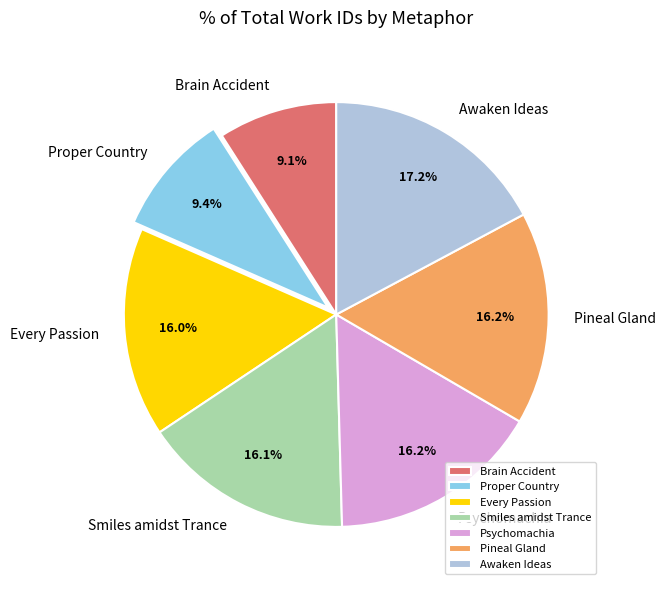

Is there any slice that represents more than half of the pie?

No